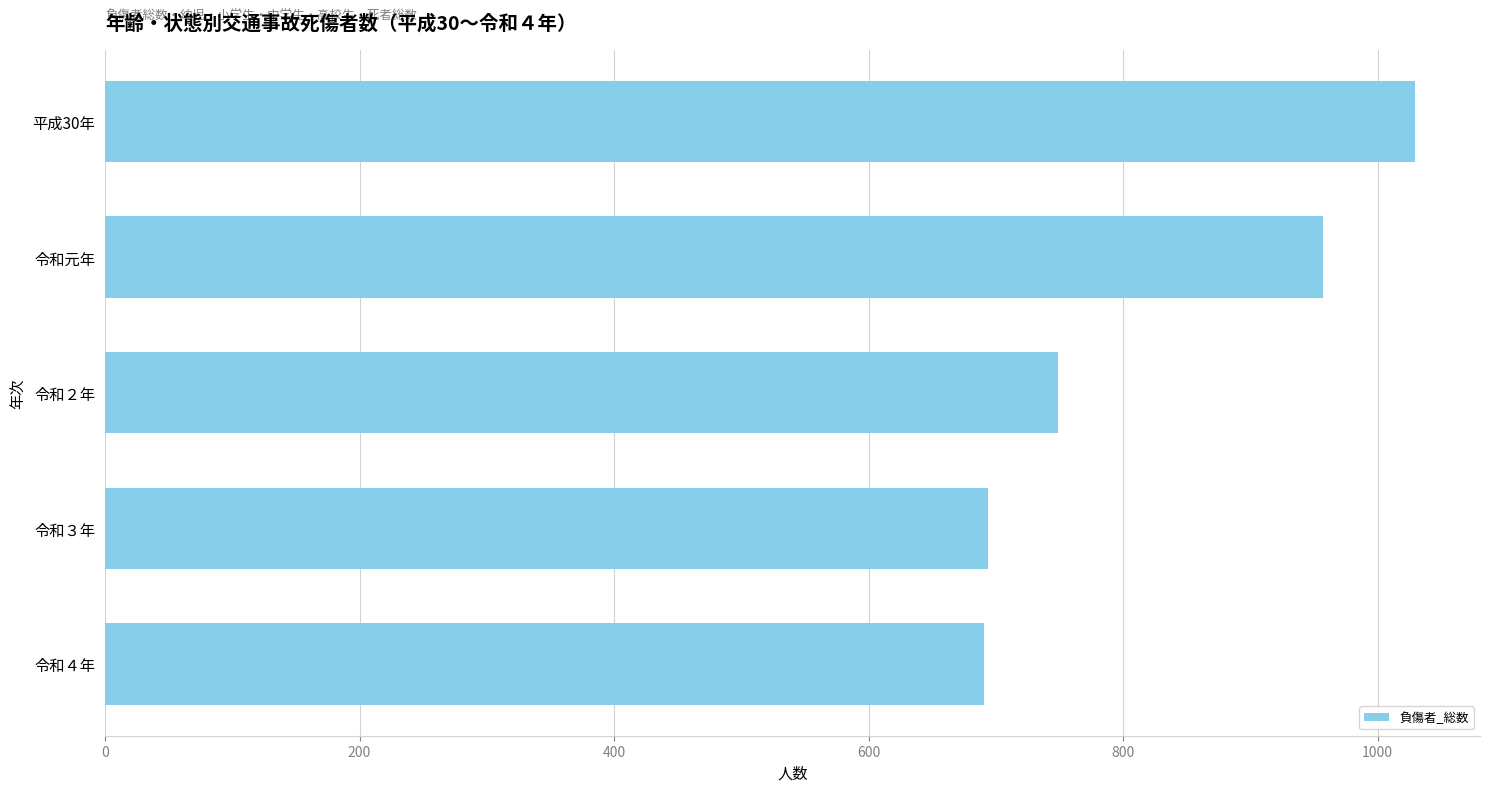

At which category does the chart reach its peak across all series?

平成30年